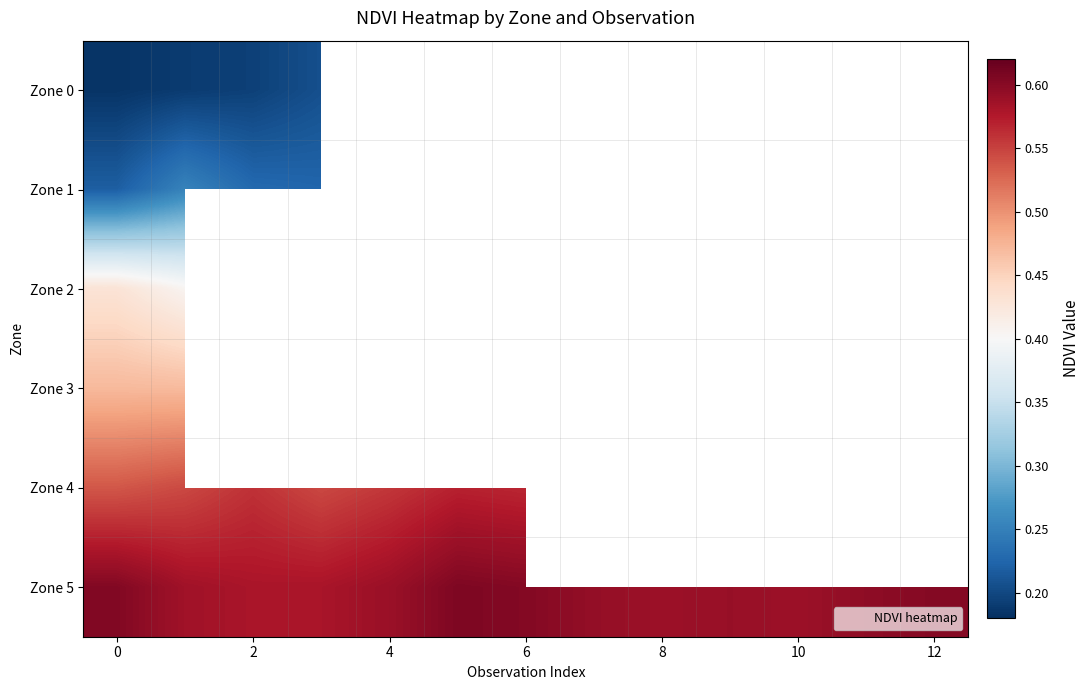

The value of Zone 4 at 2 is 1.0. True or false?

False